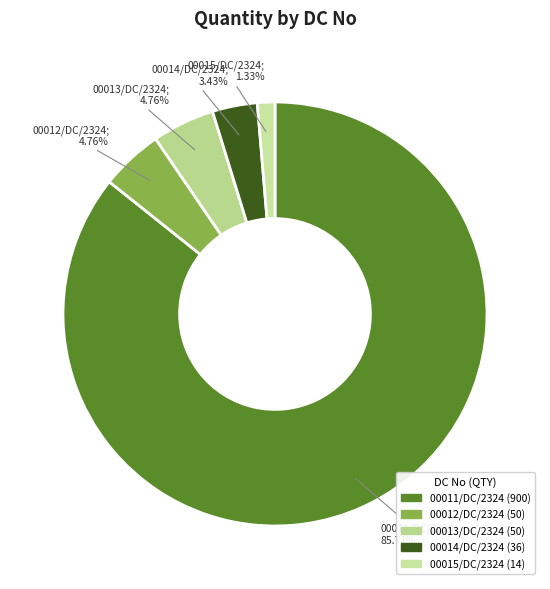

Does 00012/DC/2324 account for over 50% of the chart?

No